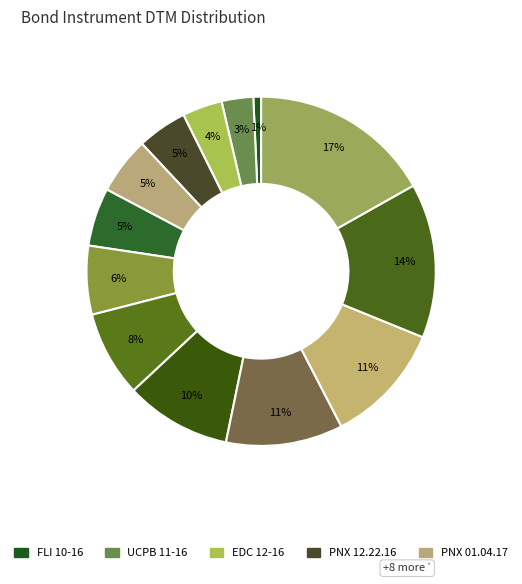

To the nearest percent, what is the difference between the largest and smallest slice percentages?

16%